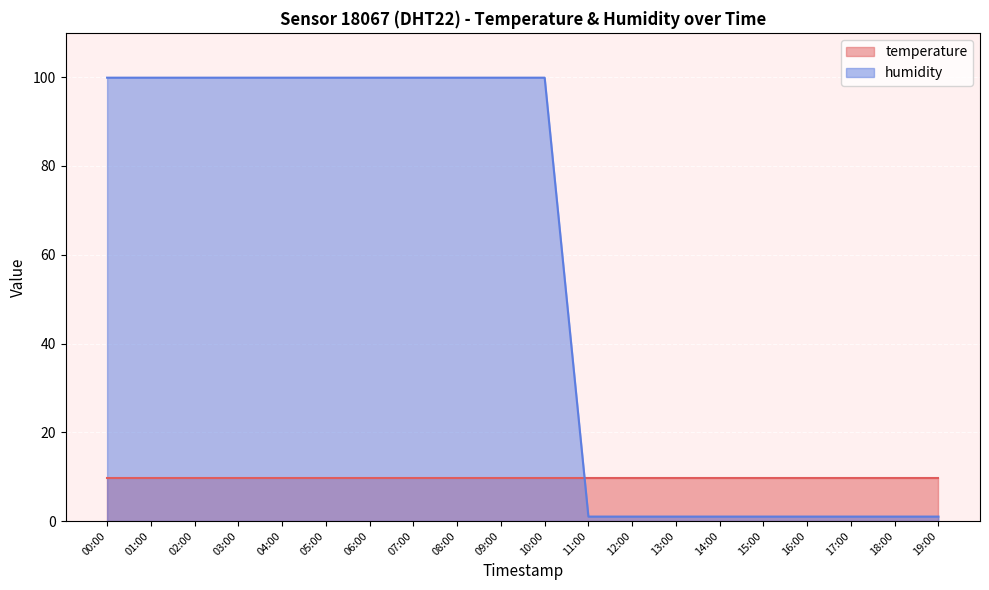

What is the label of the 10th point from the left?

09:00